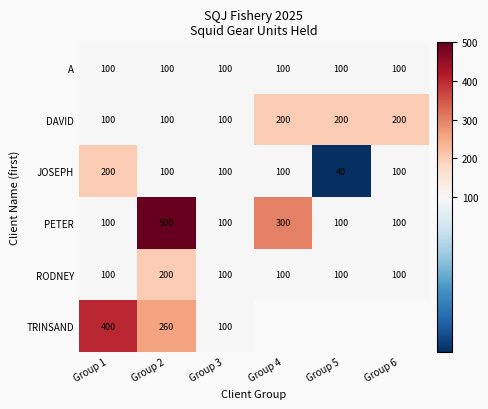

Between Group 2 and Group 5, which is larger?

Group 2